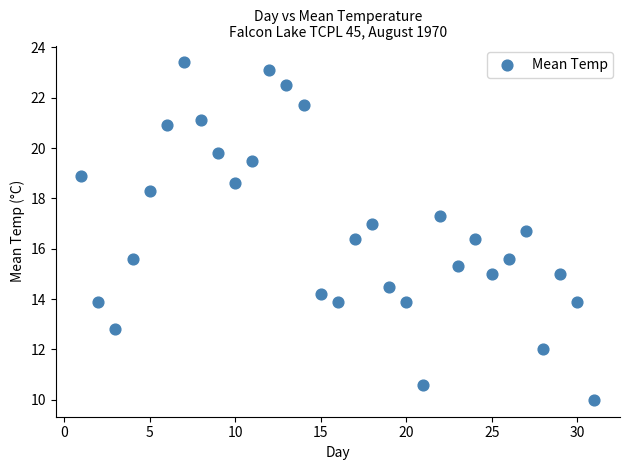

What is the range of X values (max minus min)?

30.0